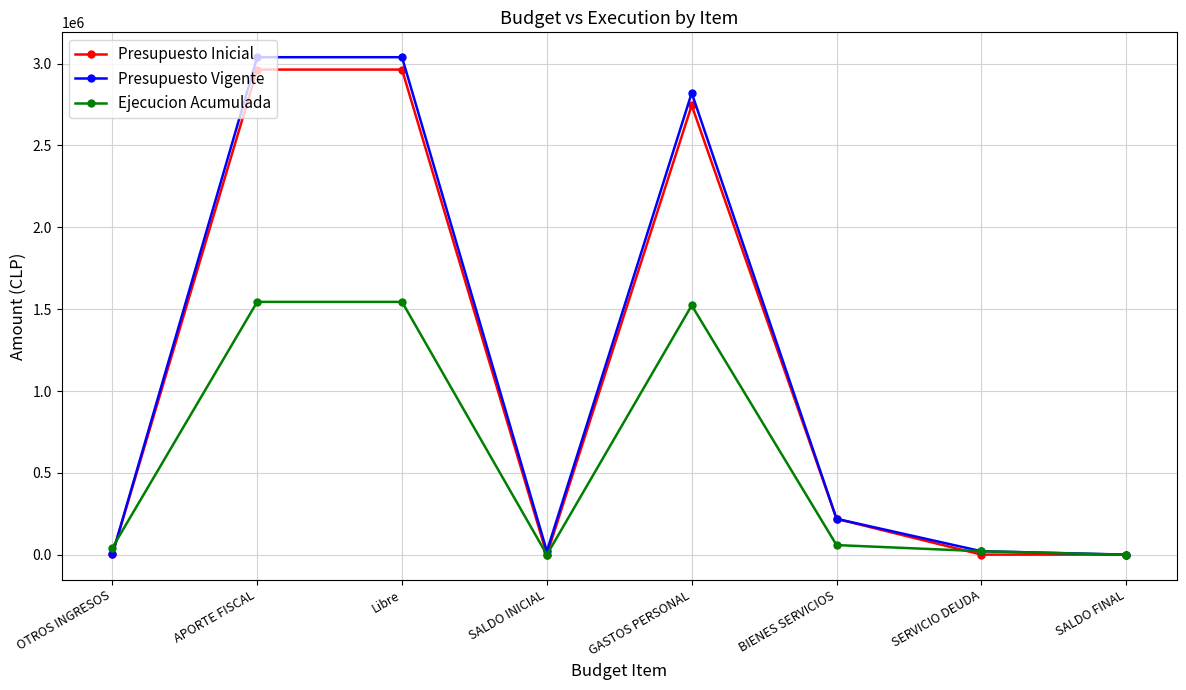

What is the label of the 1st point from the right?

SALDO FINAL